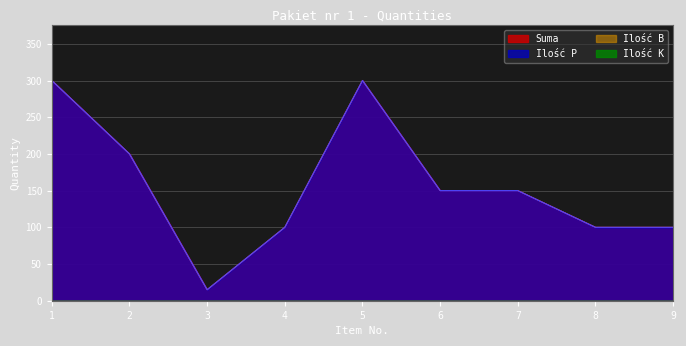

What is the value of the Ilość P point at the 8th from the left?

100